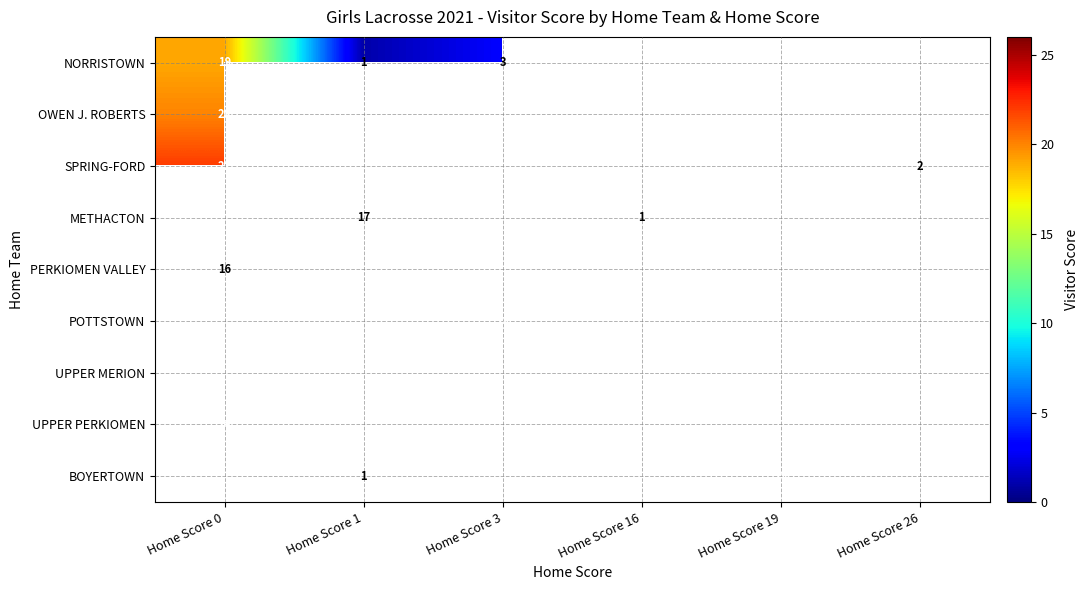

What is the maximum value for OWEN J. ROBERTS?

20.0